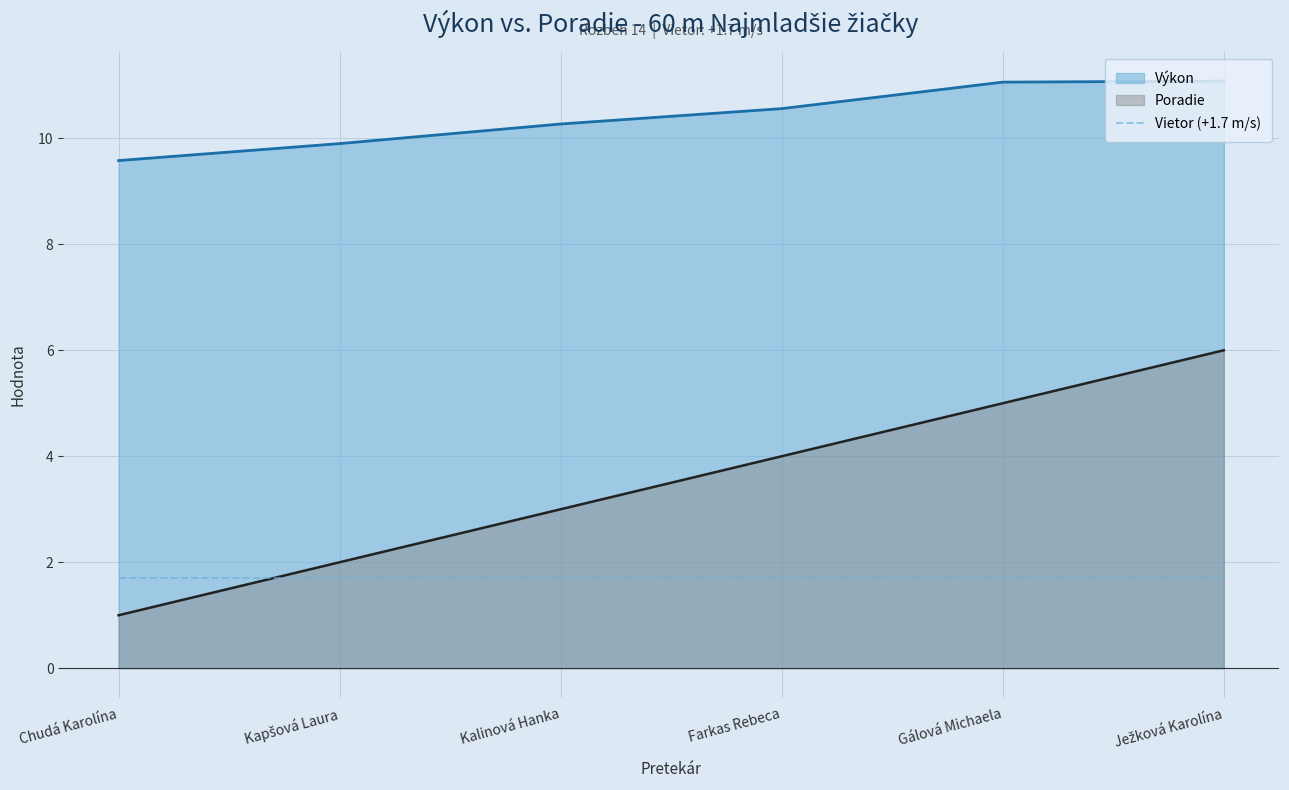

Where does the Poradie series first go above 4?

Gálová Michaela